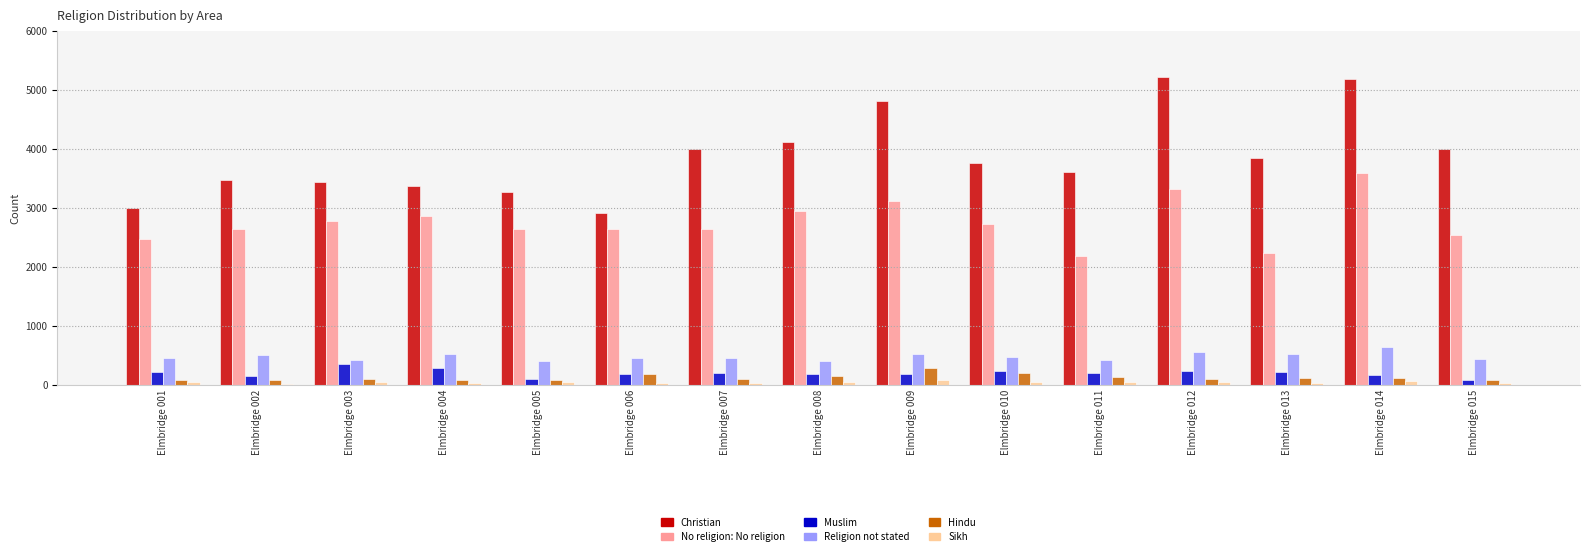

What is the sum of all Religion not stated values?

7164